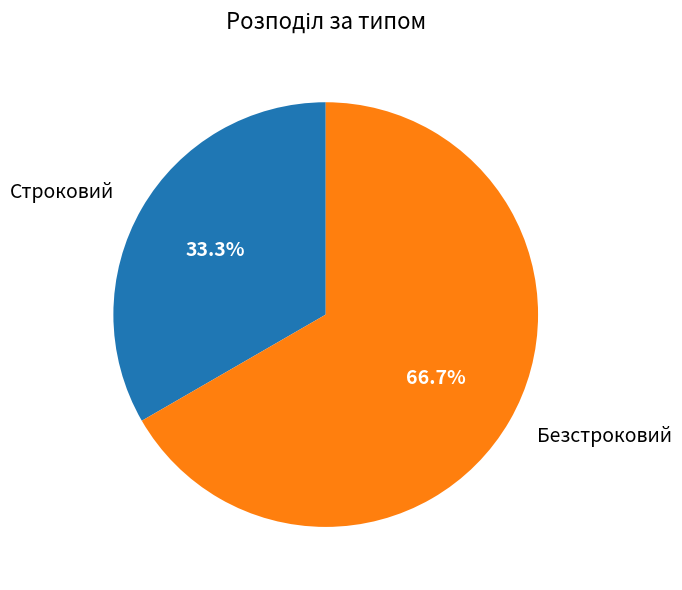

To the nearest percent, what is the combined percentage of Безстроковий and Строковий?

100%